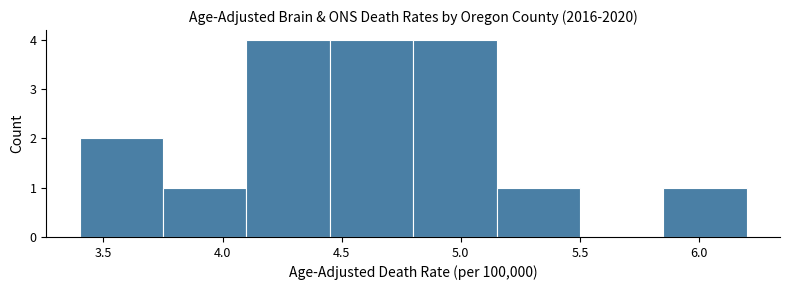

How tall is the bar that spans 5.85 to 6.20 on the x-axis? The values are not printed on the chart, so give them approximately, as read against the axis.

1